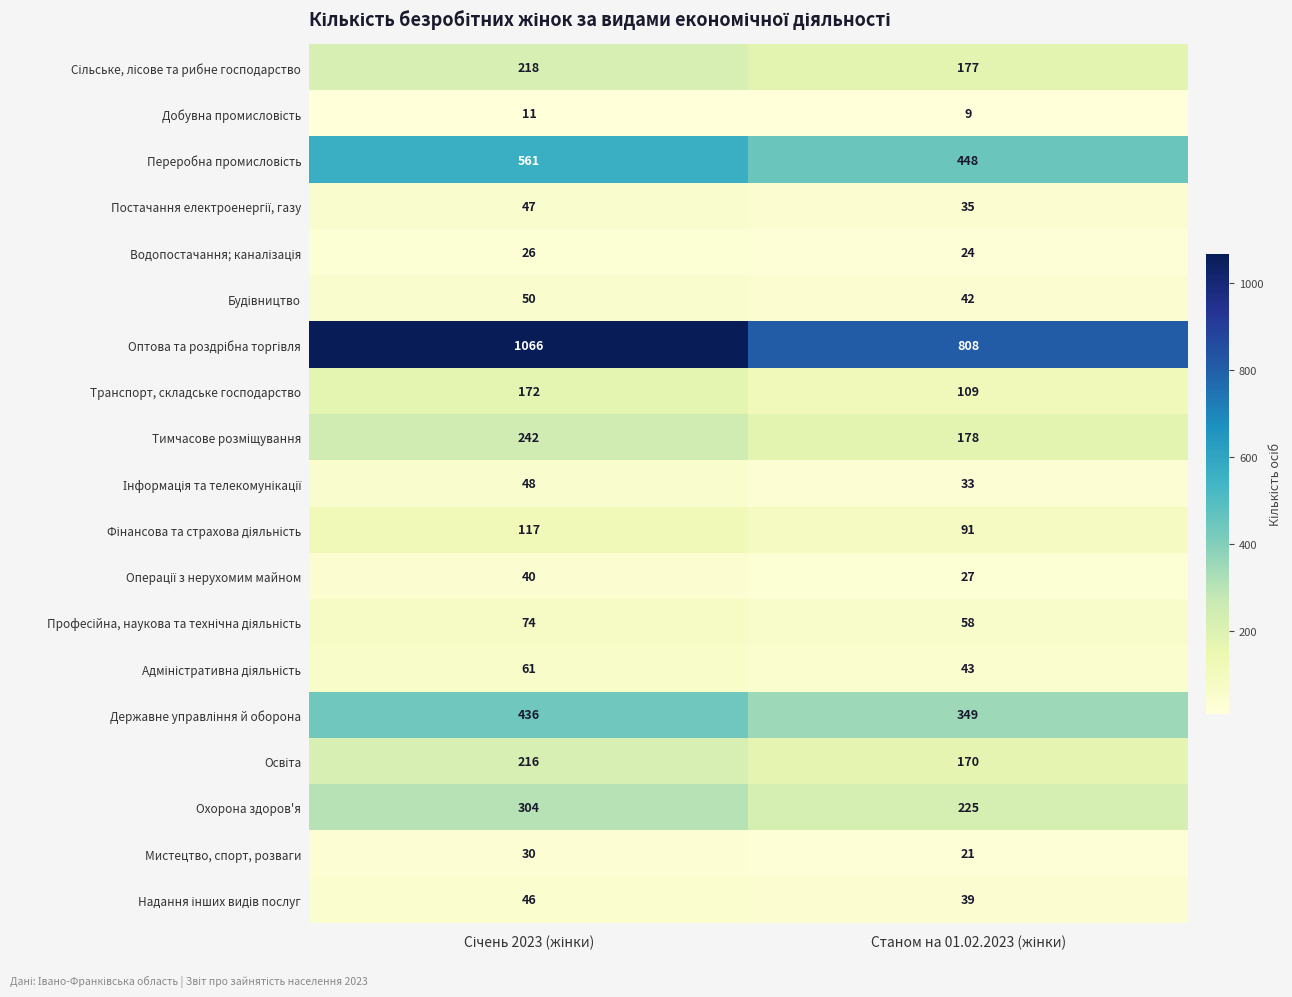

What is the sum of all Транспорт, складське господарство values?

281